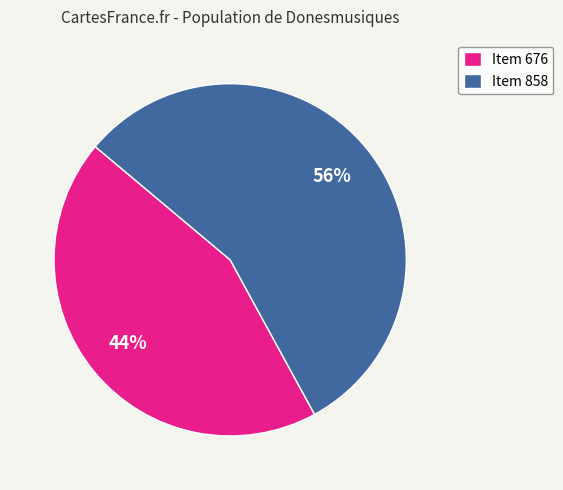

Is the sum of Item 676 and Item 858 greater than half?

Yes